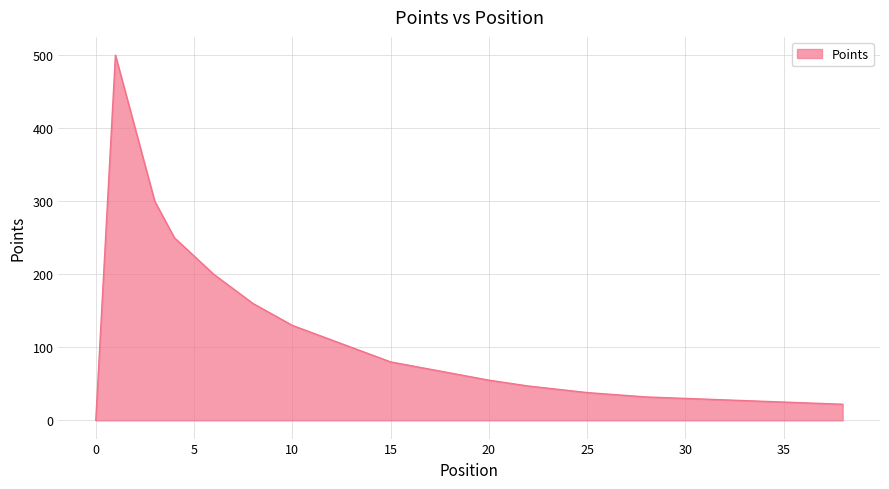

List the labels in order of value, smallest first.

0, 38, 37, 36, 35, 34, 33, 32, 31, 30, 29, 28, 27, 26, 25, 24, 23, 22, 21, 20, 19, 18, 17, 16, 15, 14, 13, 12, 11, 10, 9, 8, 7, 6, 5, 4, 3, 2, 1